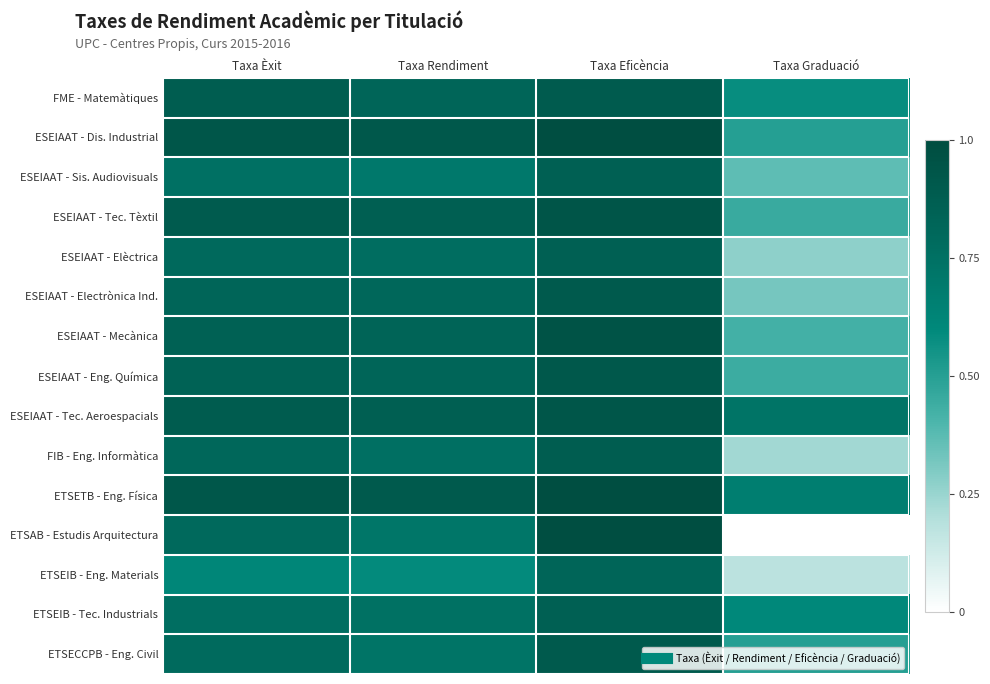

What is the difference between the highest and lowest values at Taxa Graduació?

0.7